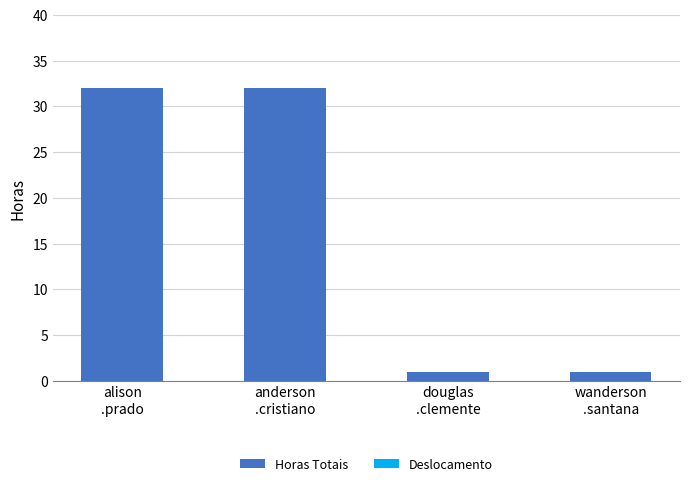

What is the sum of all values?

66